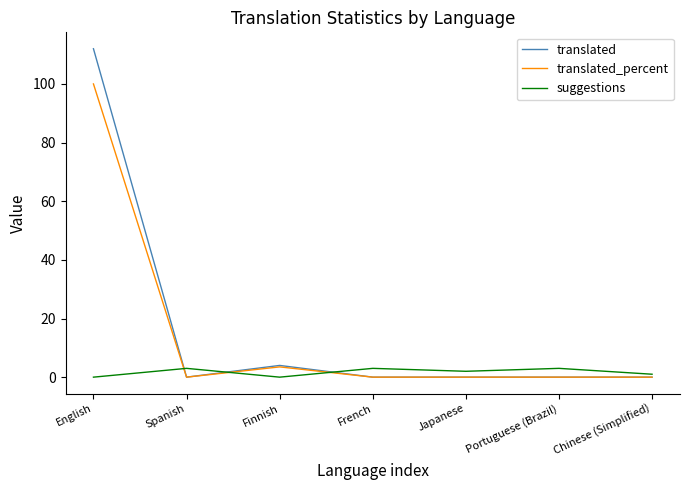

Which label corresponds to the largest value in the chart?

English